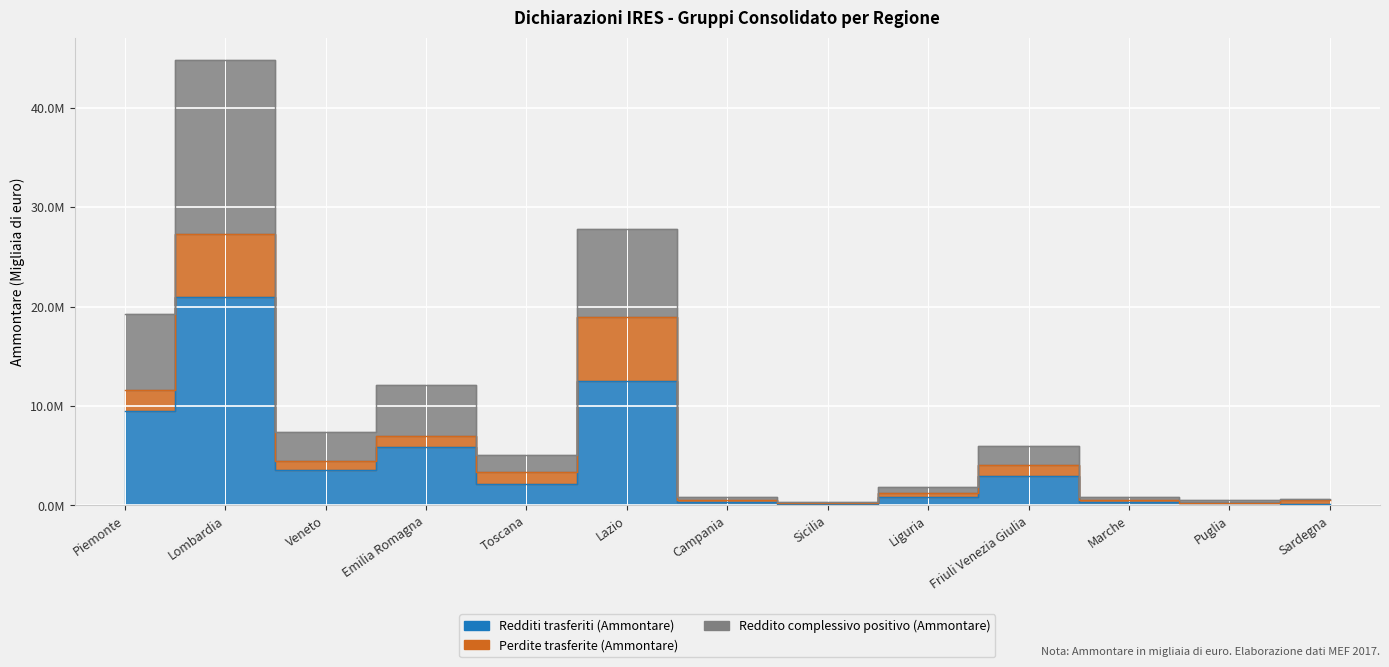

True or false: Reddito complessivo positivo (Ammontare) has more than 1 points higher than both neighbors.

True